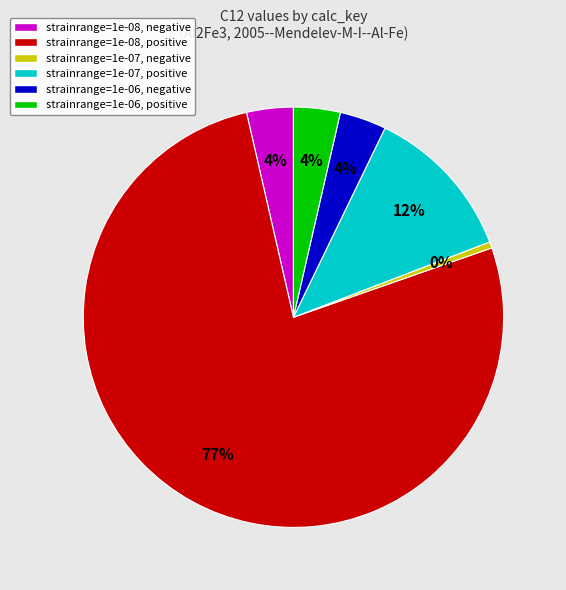

True or false: strainrange=1e-06, negative accounts for 11% of the total.

False